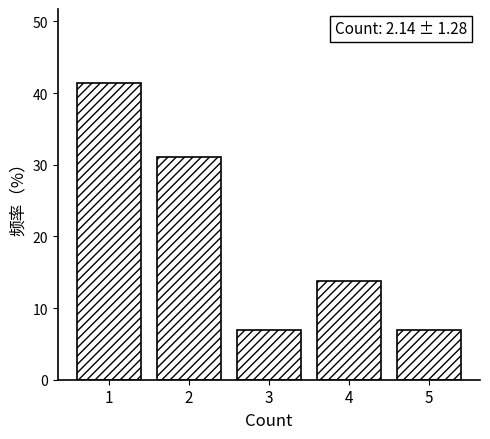

Reading left to right, list all the values displayed in this chart.

41.4	31.0	6.9	13.8	6.9